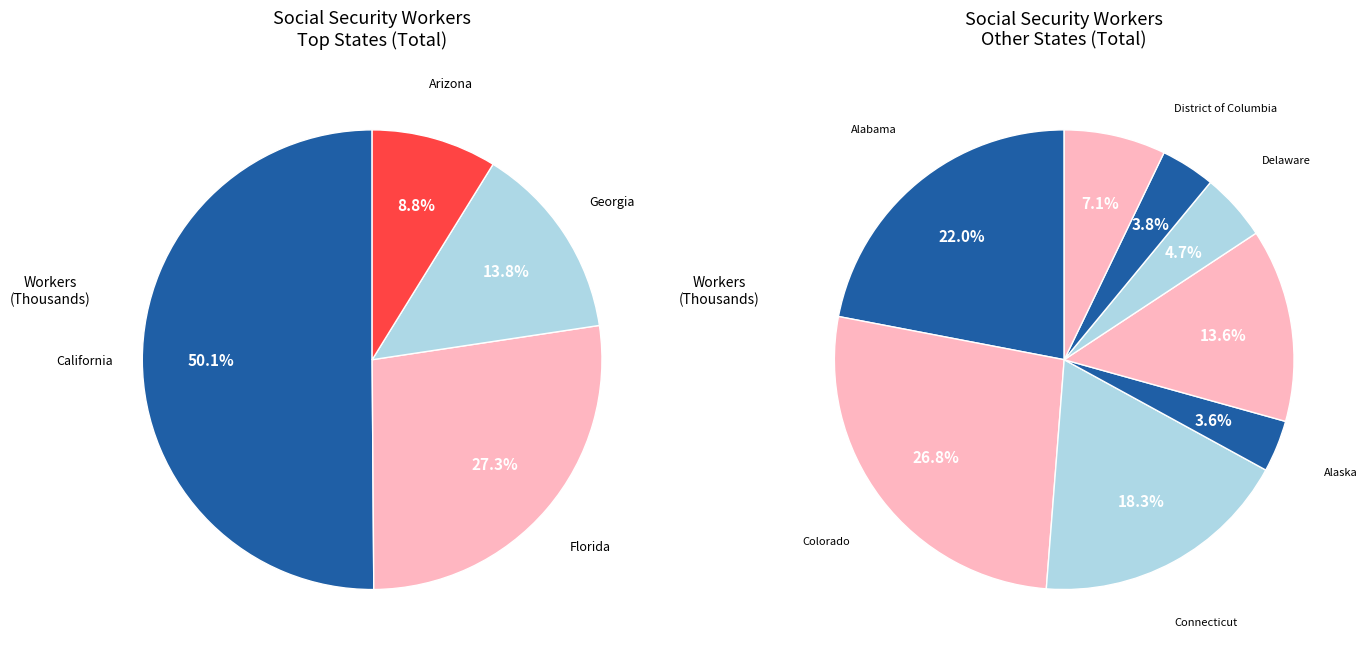

Does Arkansas account for over 50% of the chart?

No